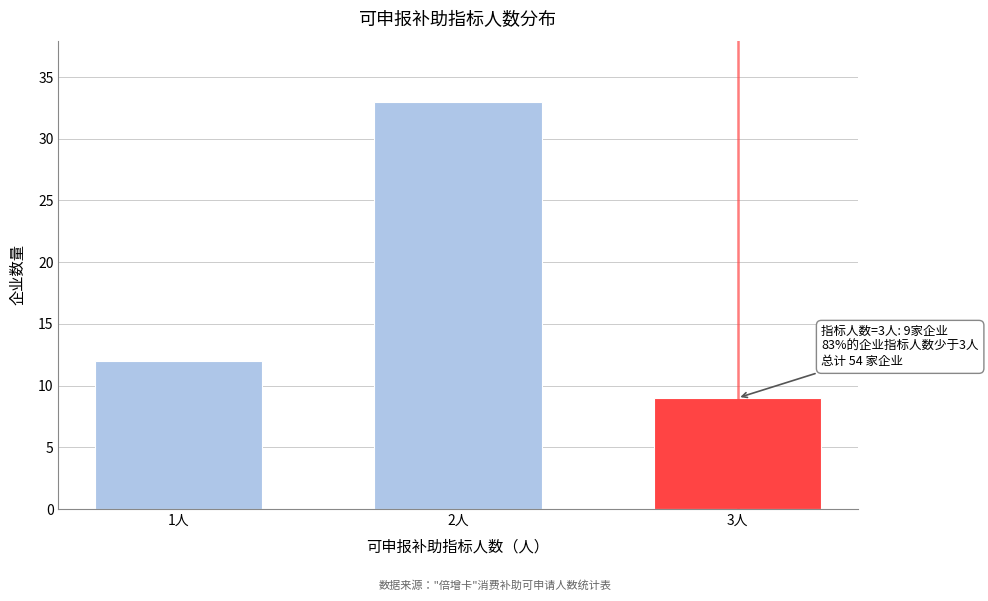

Reading left to right, transcribe all the data shown in this chart.

1人=12	2人=33	3人=9